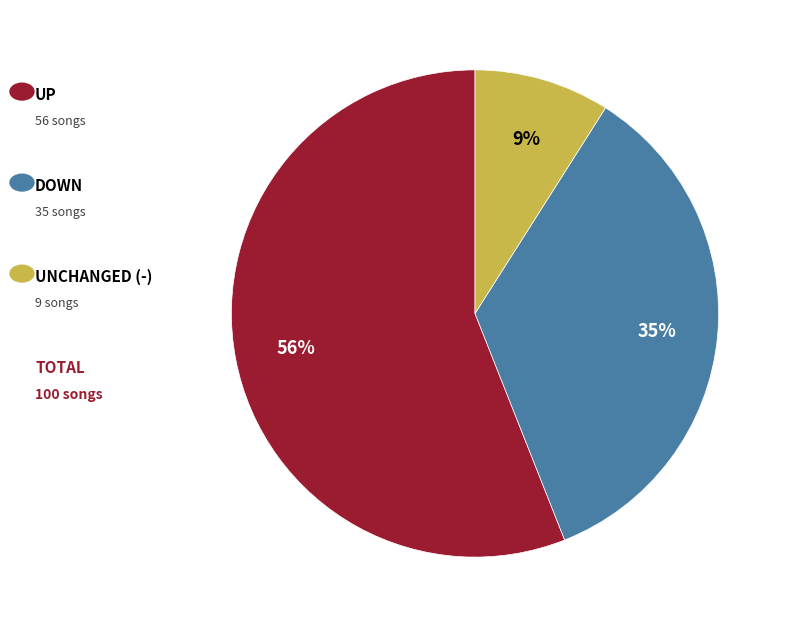

To the nearest percent, what is the average slice percentage?

33%